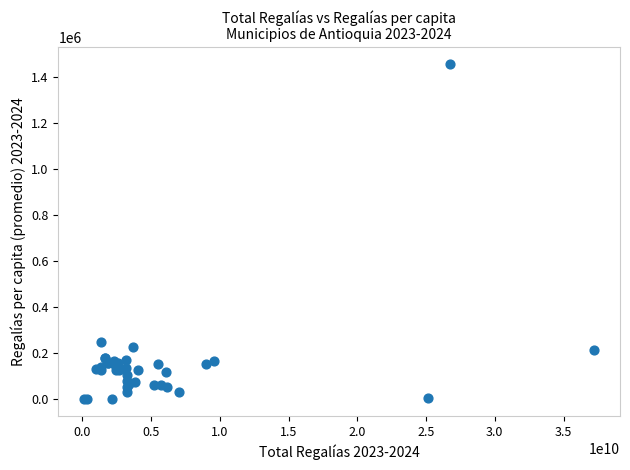

What Y value in the scatter plot is closest to 729391?

249155.6